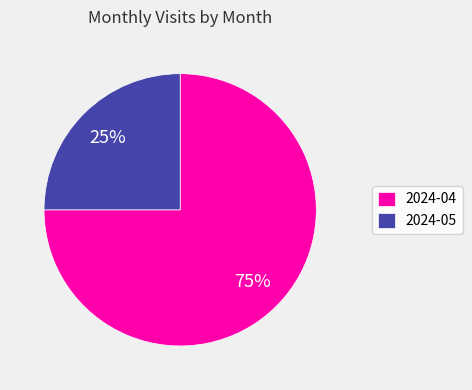

Do 2024-05 and 2024-04 together represent more than half of the pie?

Yes